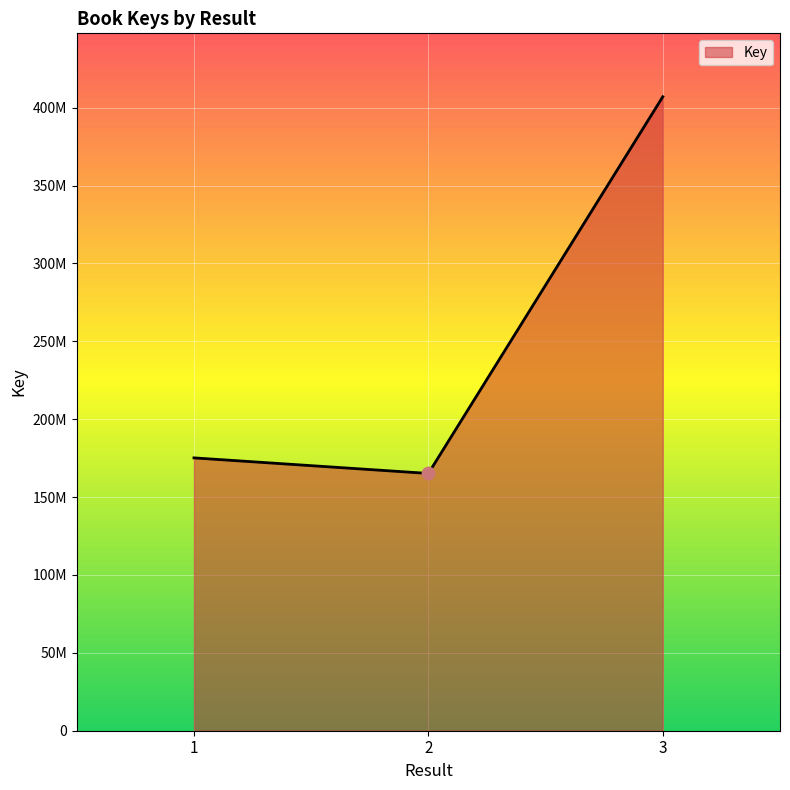

What is the change in value from 1 to 2?

-9987697